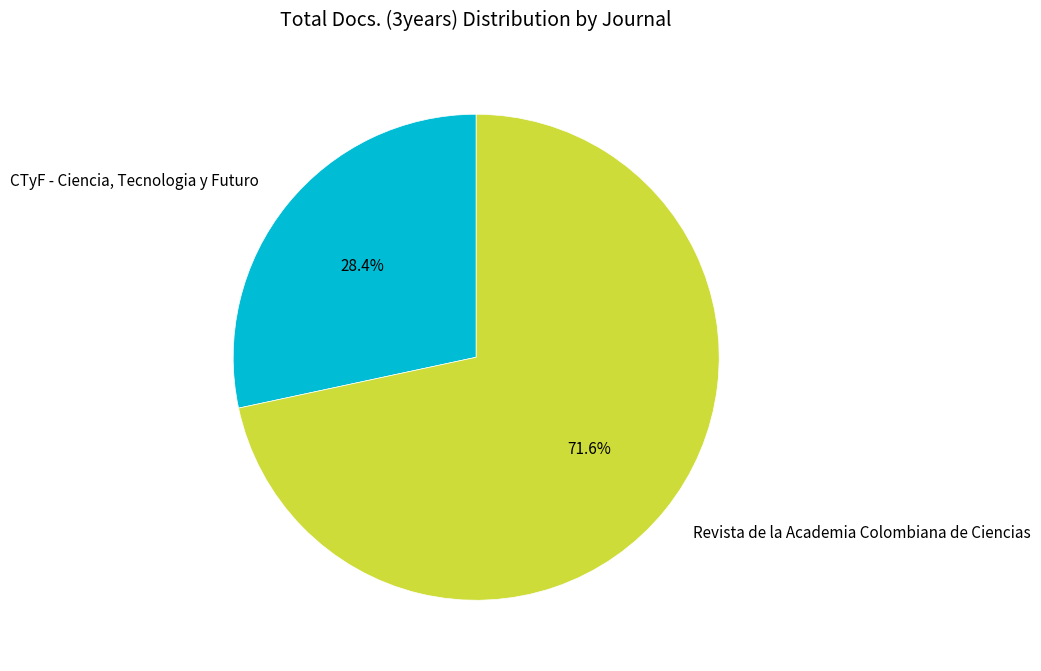

Which slice is the smallest?

CTyF - Ciencia, Tecnologia y Futuro